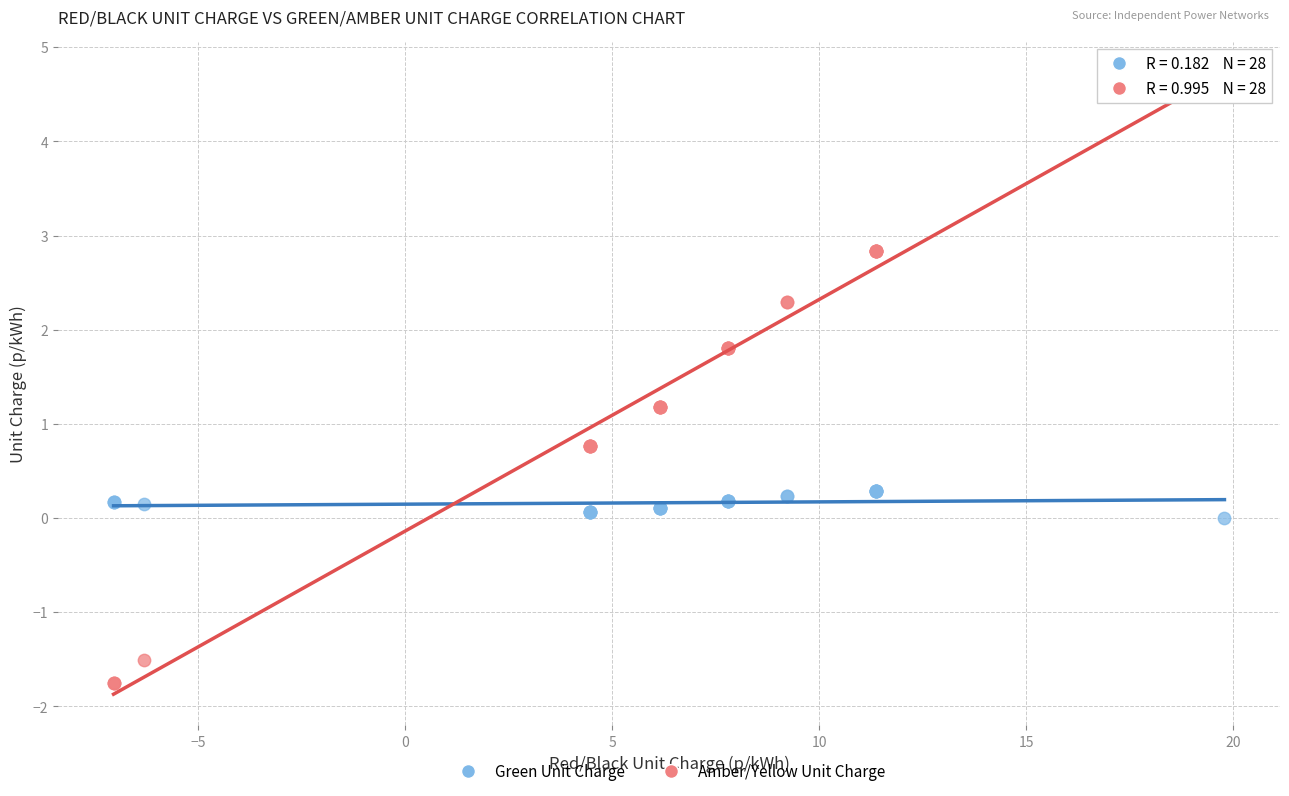

What are all the series names shown in the legend?

Green Unit Charge, Amber/Yellow Unit Charge